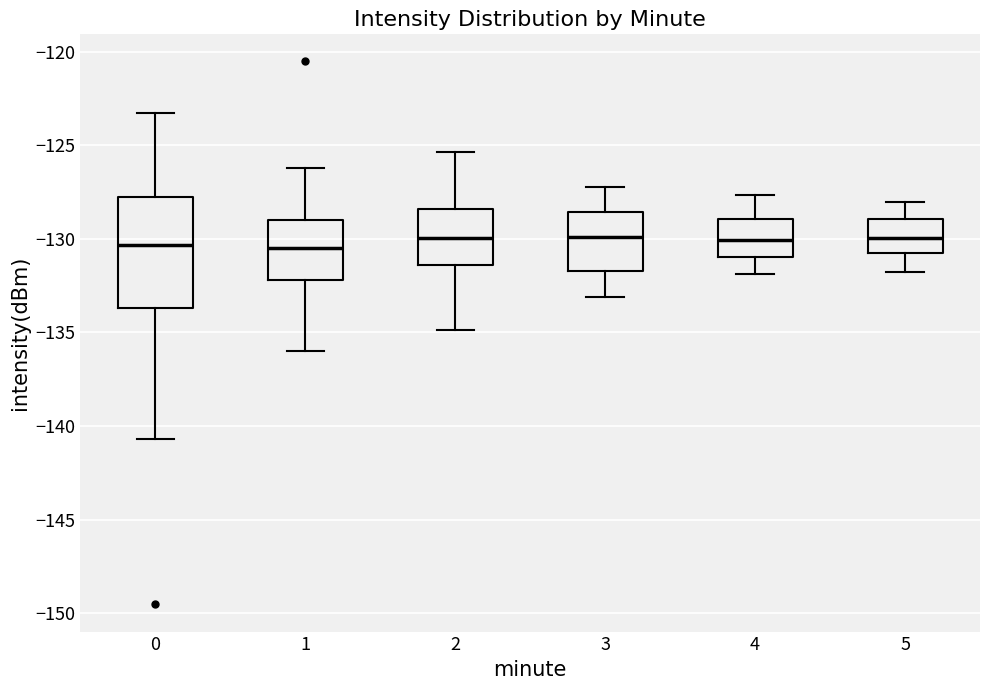

Reading left to right, read every box against the y-axis: the position of its median line, the range the box covers, and the ends of its whiskers. The values are not printed on the chart, so give them approximately, as read against the axis.

0: median -130.5, box -133.5 to -128.0, whiskers -140.5 to -123.5
1: median -130.5, box -132.0 to -129.0, whiskers -136.0 to -126.0
2: median -130.0, box -131.5 to -128.5, whiskers -135.0 to -125.5
3: median -130.0, box -131.5 to -128.5, whiskers -133.0 to -127.0
4: median -130.0, box -131.0 to -129.0, whiskers -132.0 to -127.5
5: median -130.0, box -131.0 to -129.0, whiskers -132.0 to -128.0